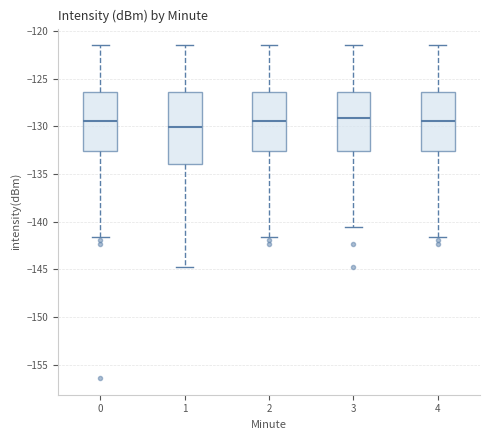

Reading left to right, read every box against the y-axis: the position of its median line, the range the box covers, and the ends of its whiskers. The values are not printed on the chart, so give them approximately, as read against the axis.

0: median -129.5, box -132.5 to -126.5, whiskers -141.5 to -121.5
1: median -130.0, box -134.0 to -126.5, whiskers -145.0 to -121.5
2: median -129.5, box -132.5 to -126.5, whiskers -141.5 to -121.5
3: median -129.0, box -132.5 to -126.5, whiskers -140.5 to -121.5
4: median -129.5, box -132.5 to -126.5, whiskers -141.5 to -121.5